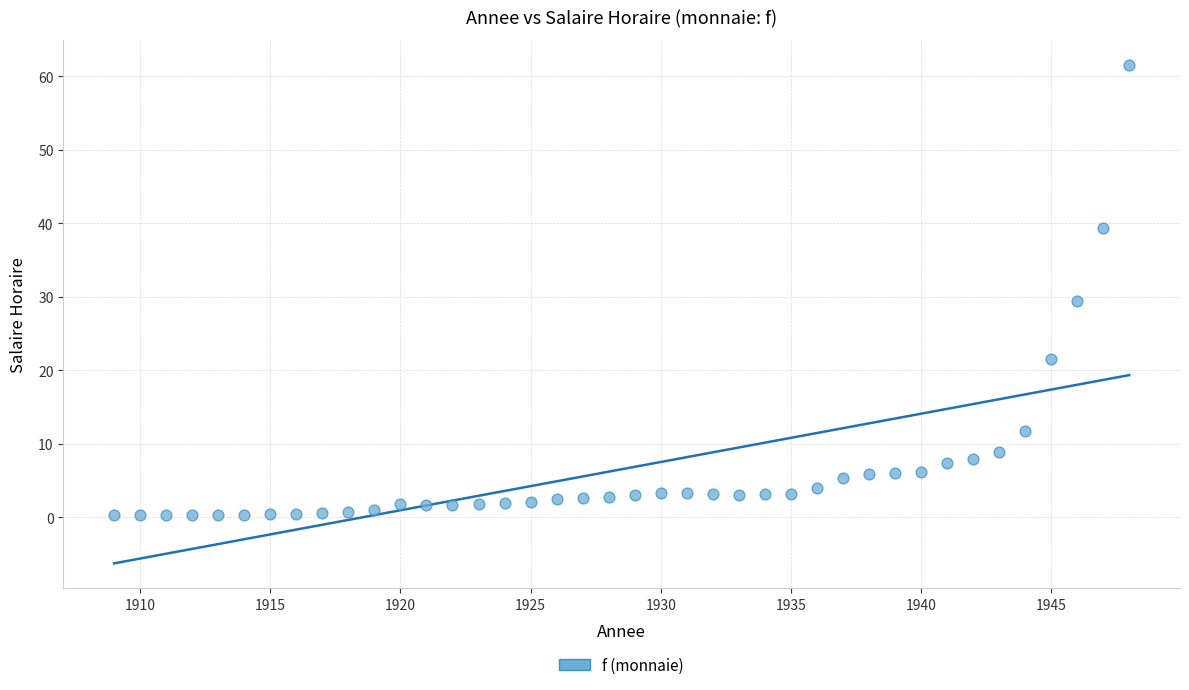

What is the range of X values (max minus min)?

39.0